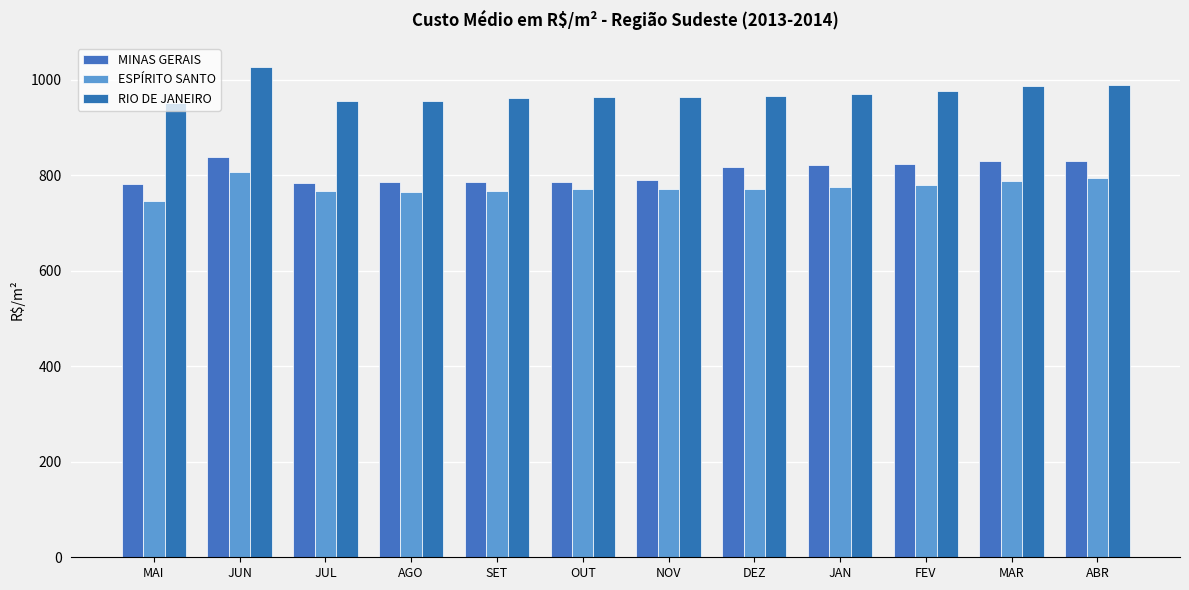

How many bars are there in each group?

3